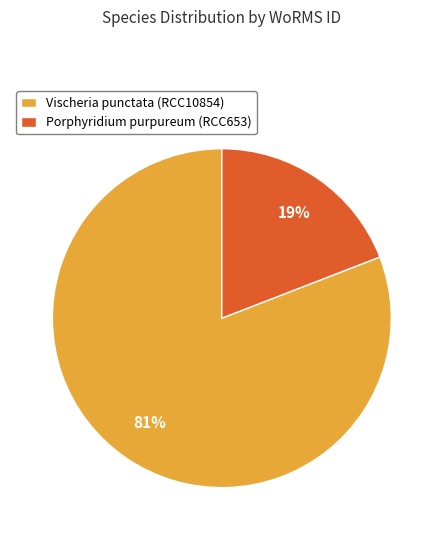

Between Porphyridium purpureum (RCC653) and Vischeria punctata (RCC10854), which is larger?

Vischeria punctata (RCC10854)